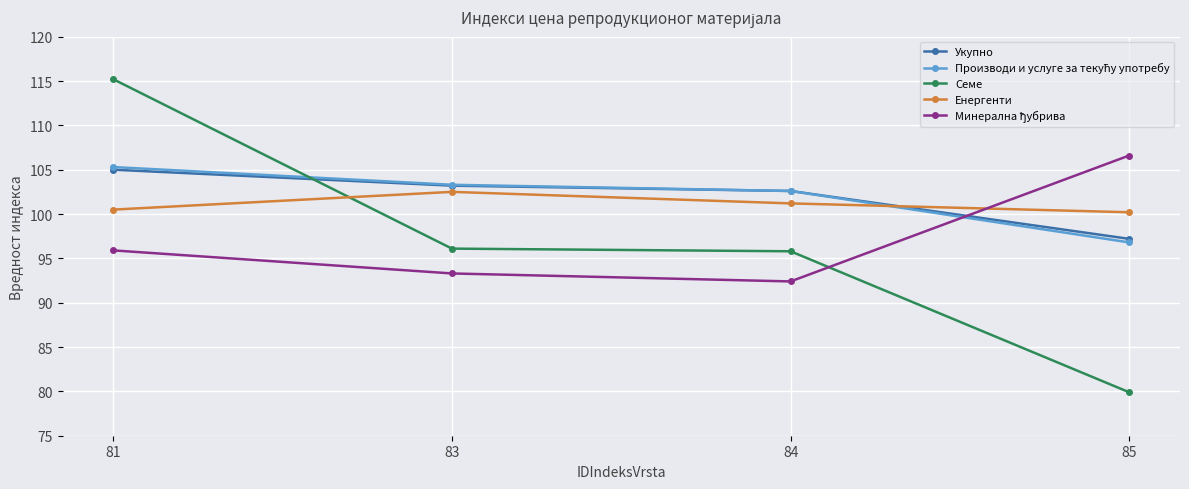

What is the total value across all series at 81?

521.9